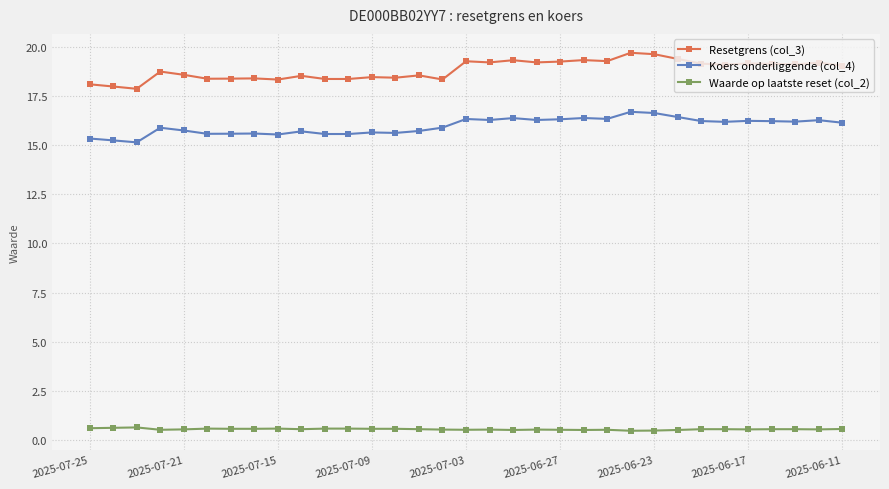

How many distinct data groups are displayed?

3